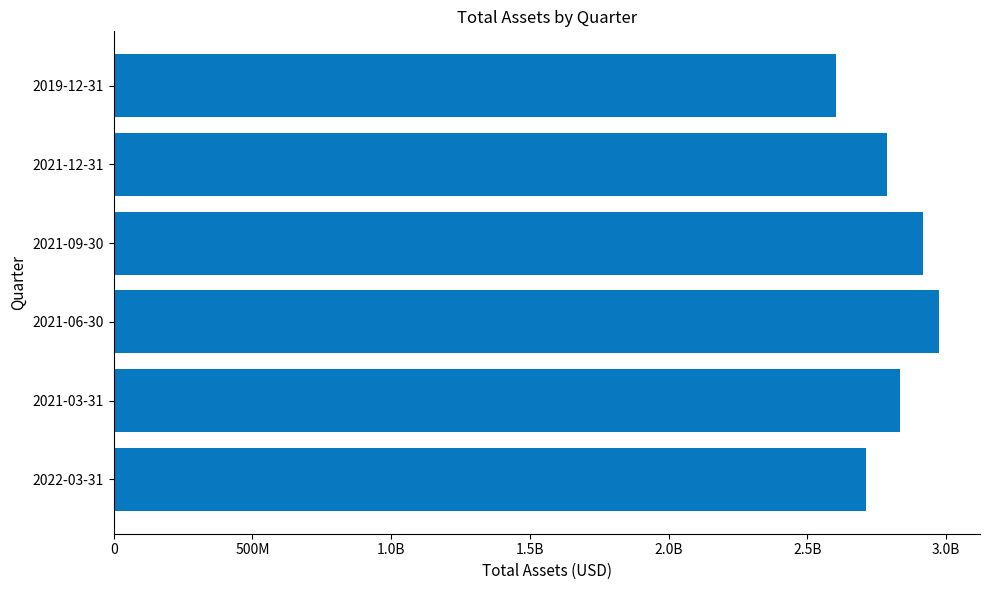

Are the bars horizontal?

Yes